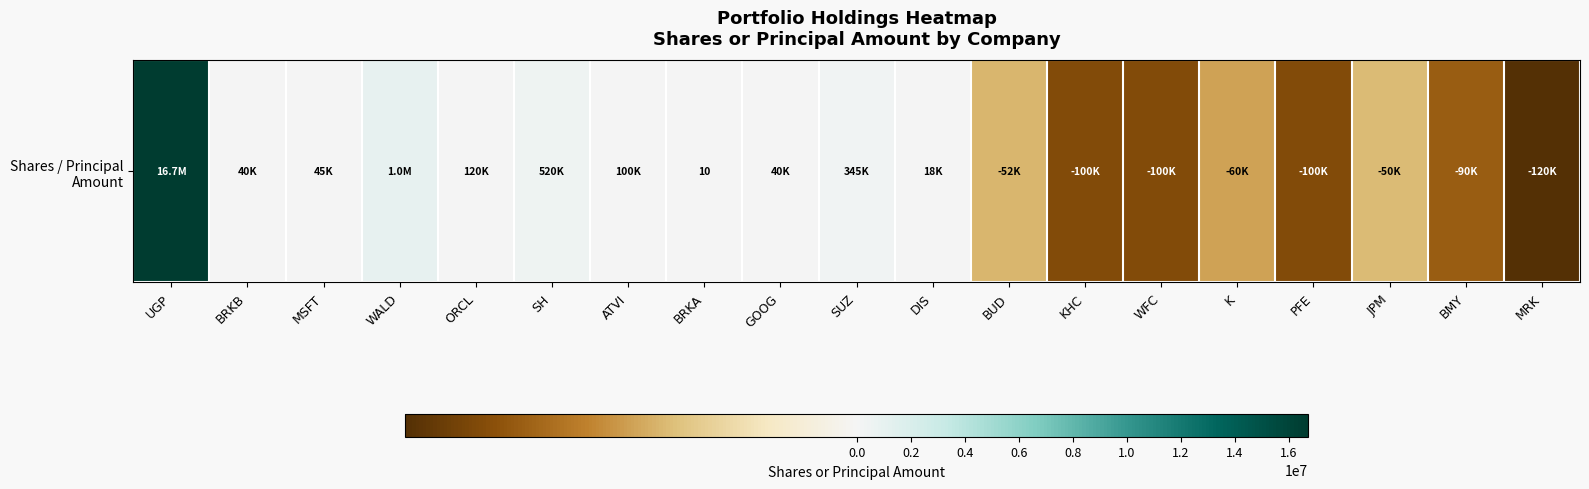

At which label does the data first exceed 18000?

UGP